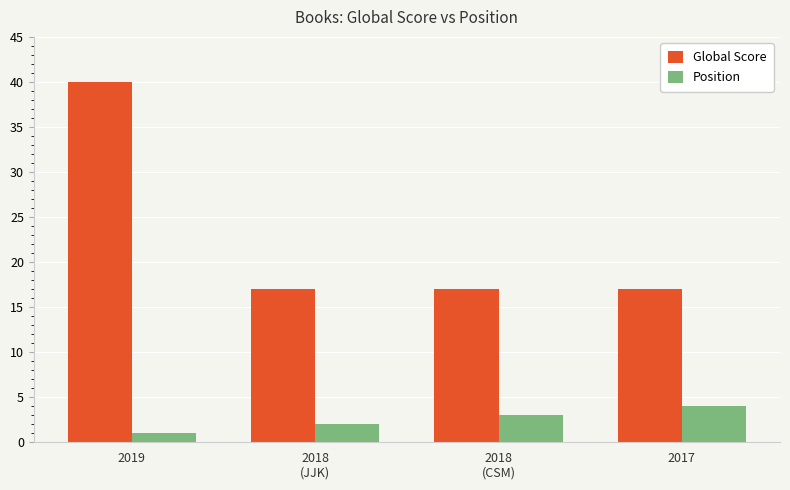

The Global Score series shows 17 at 2017. True or false?

True